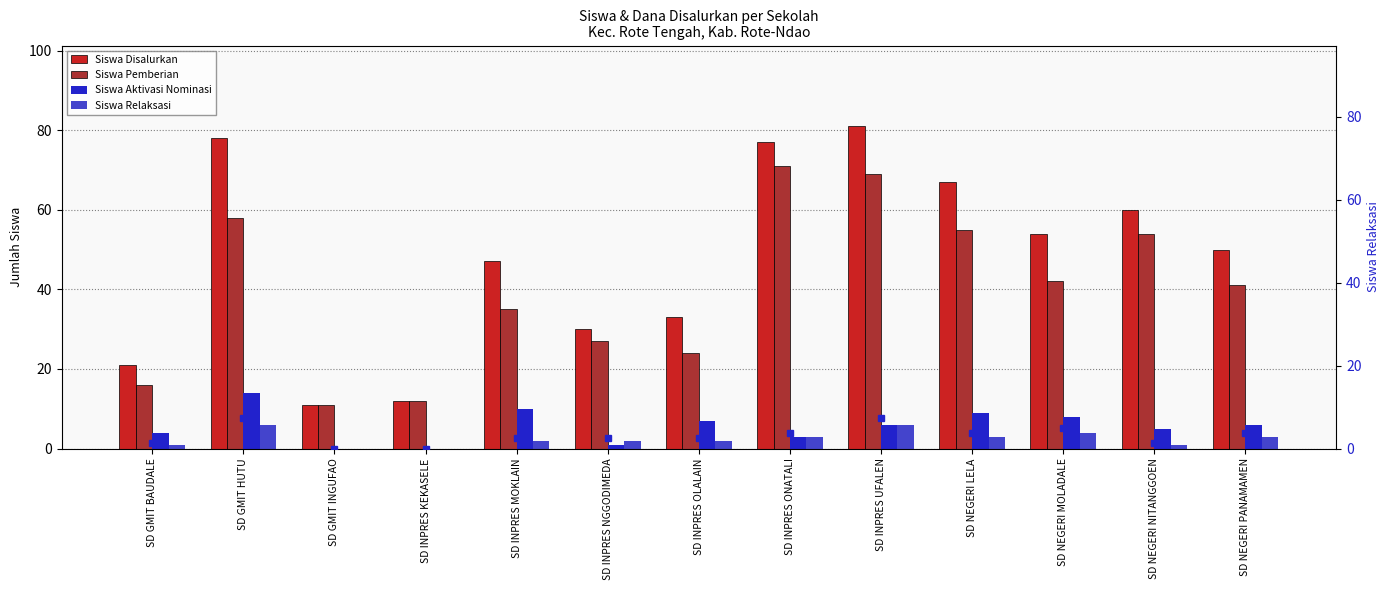

What is the label of the 3rd bar from the left?

SD GMIT INGUFAO